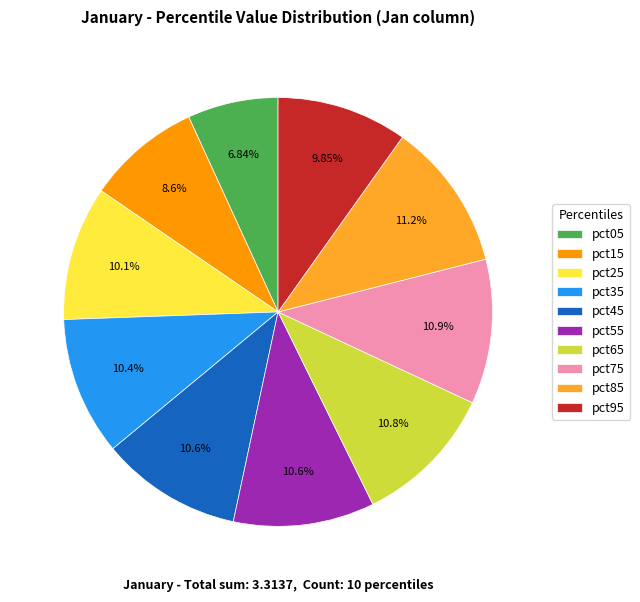

Does any single category account for the majority?

No